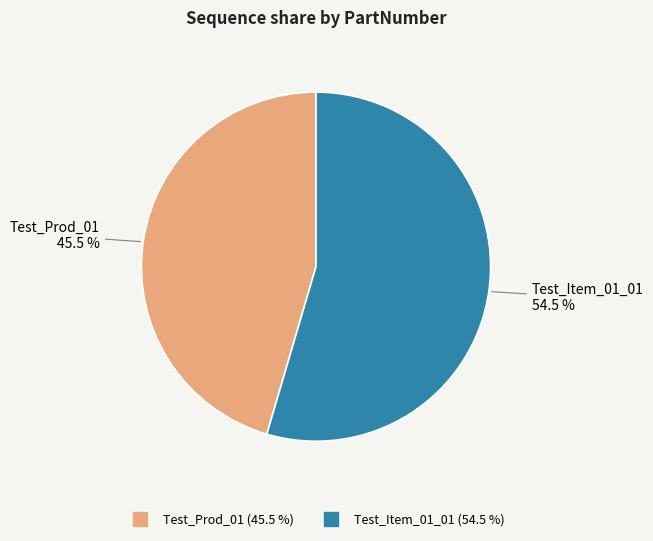

What is the majority slice?

Test_Item_01_01